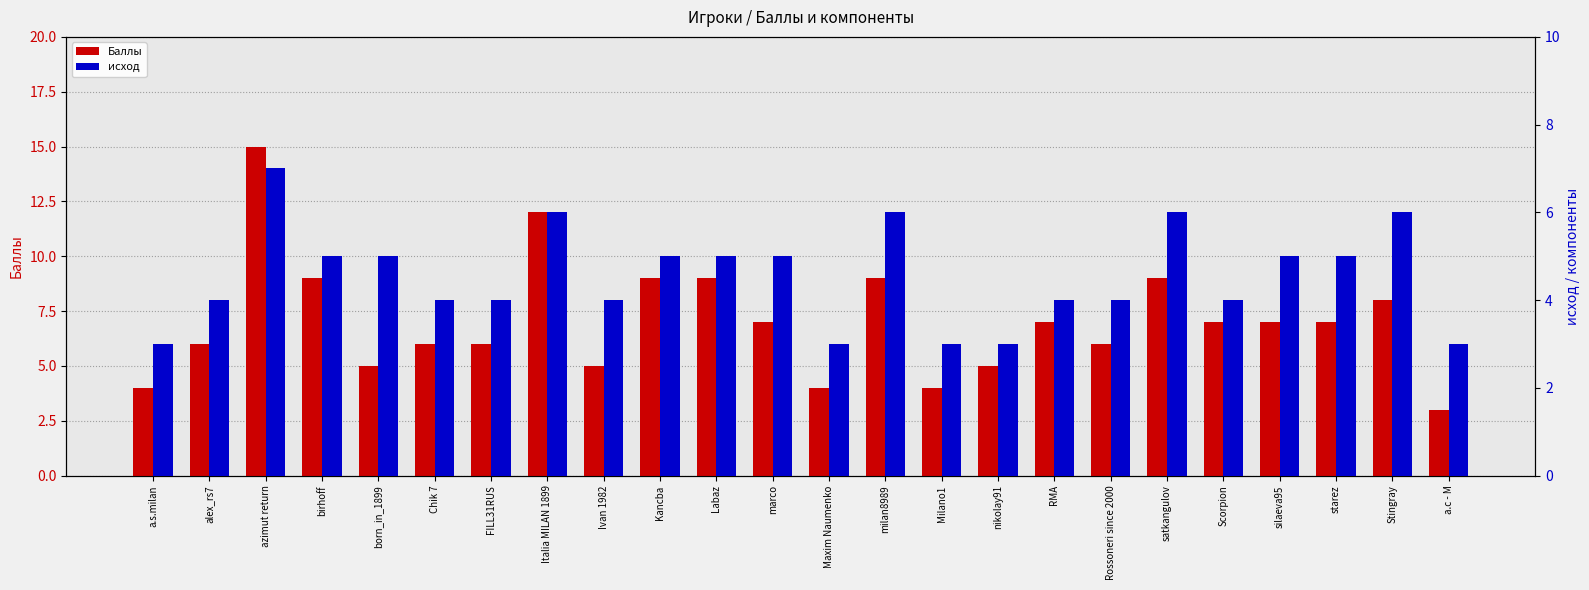

Which series has the largest total across all categories?

Баллы